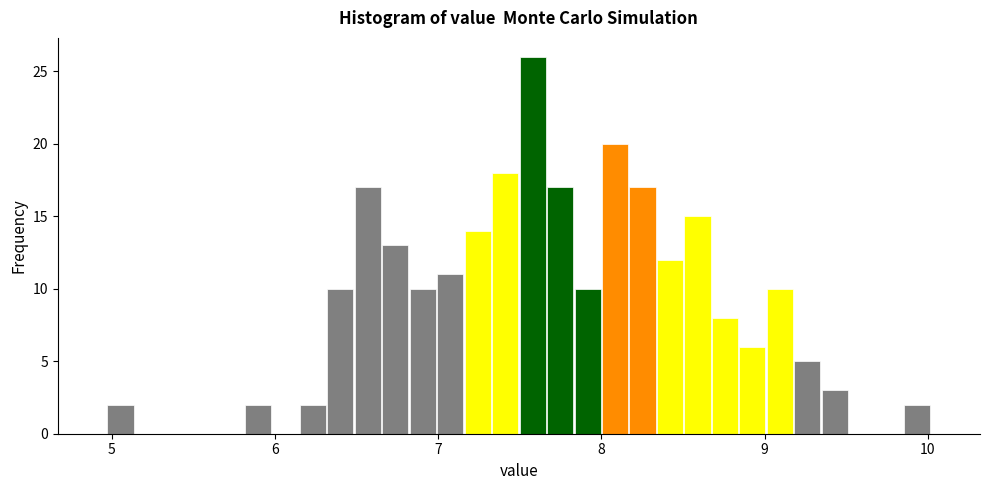

Around what value on the x-axis is the tallest bar? Give the approximate position of its centre, as read against the axis.

7.6